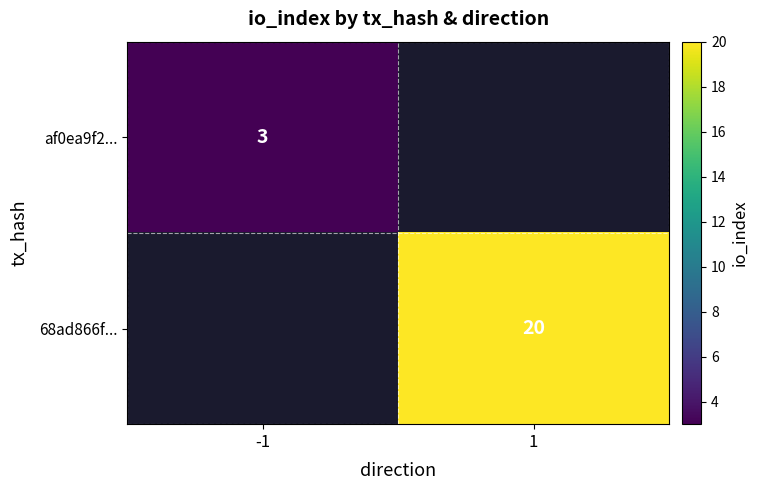

The 68ad866f... series shows 26 at 1. True or false?

False